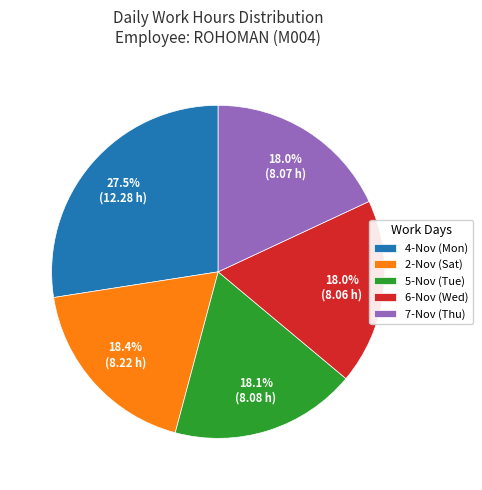

Which slice is the largest?

4-Nov (Mon)